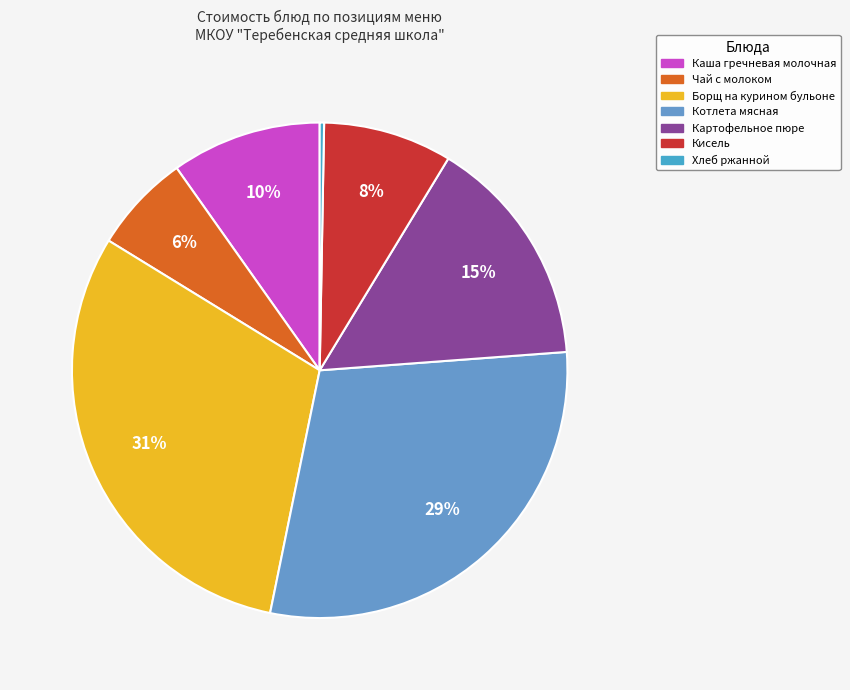

Count the number of slices in the pie.

7